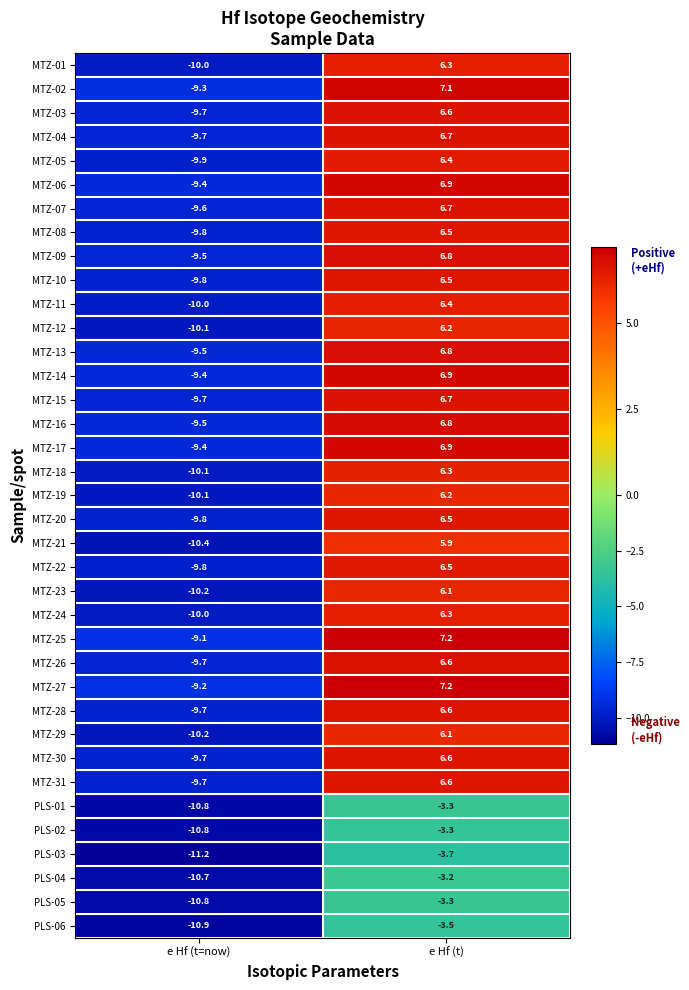

Which category has the lowest value across all series?

e Hf (t=now)